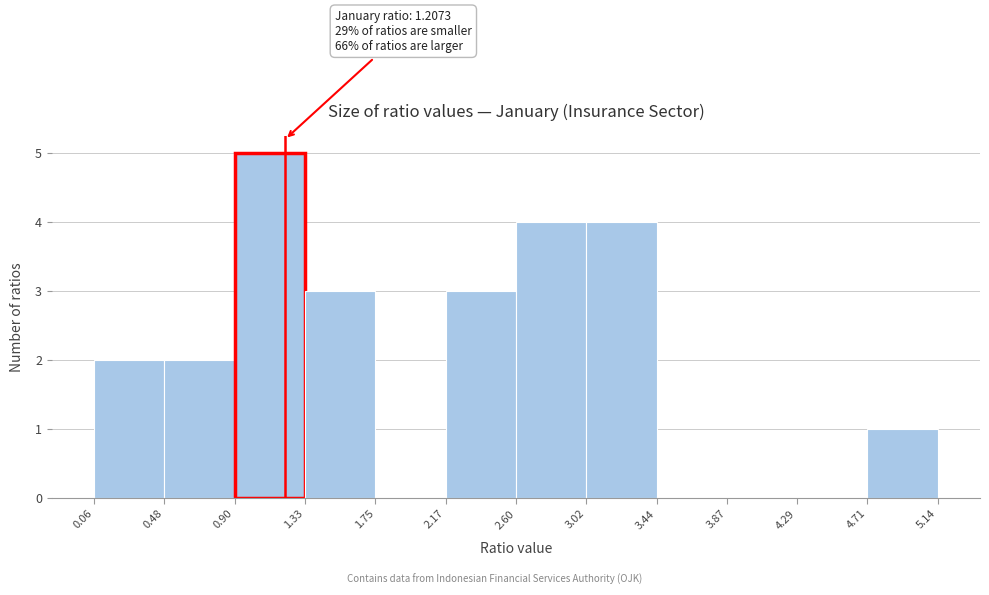

Over which range of the x-axis is the bar tallest?

0.90 to 1.33